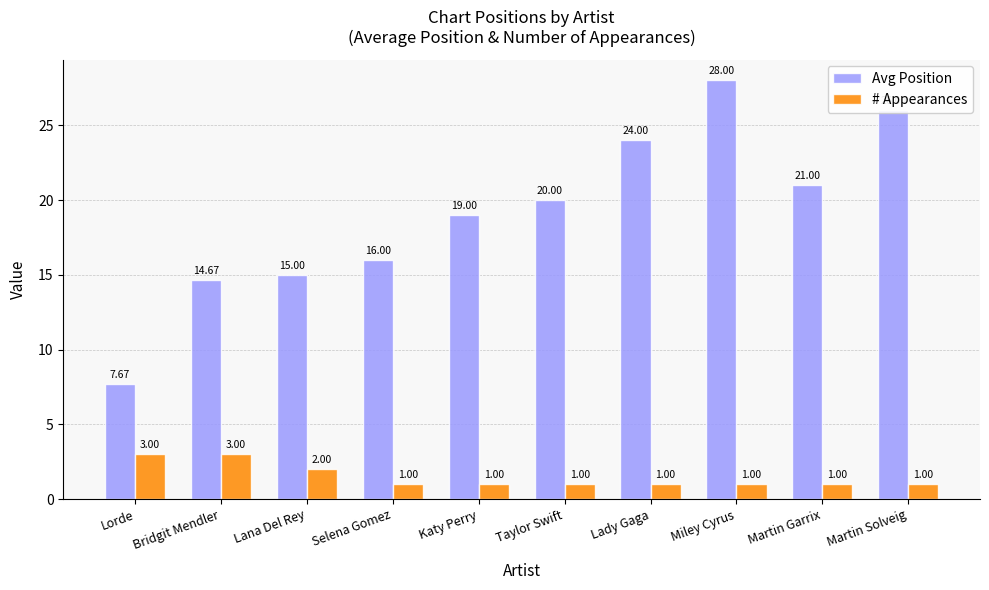

Which series has the largest total across all categories?

Avg Position